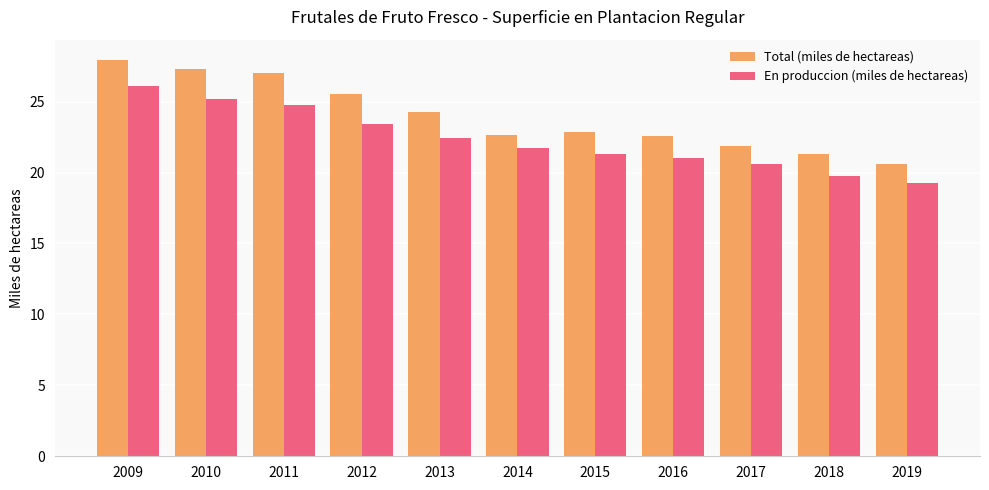

Rank the series by their average value, from lowest to highest.

En produccion (miles de hectareas), Total (miles de hectareas)